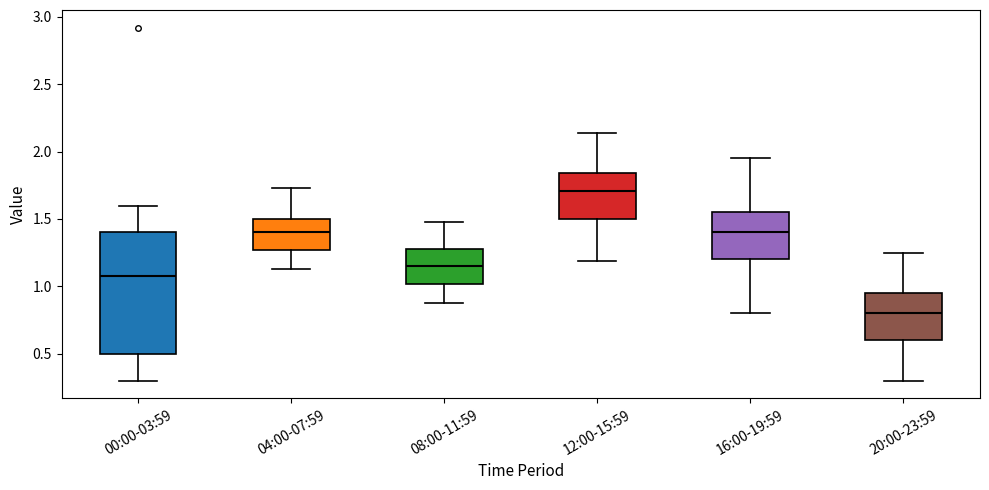

Reading left to right, read every box against the y-axis: the position of its median line, the range the box covers, and the ends of its whiskers. The values are not printed on the chart, so give them approximately, as read against the axis.

00:00-03:59: median 1.10, box 0.50 to 1.40, whiskers 0.30 to 1.60
04:00-07:59: median 1.40, box 1.25 to 1.50, whiskers 1.15 to 1.75
08:00-11:59: median 1.15, box 1.00 to 1.30, whiskers 0.90 to 1.50
12:00-15:59: median 1.70, box 1.50 to 1.85, whiskers 1.20 to 2.15
16:00-19:59: median 1.40, box 1.20 to 1.55, whiskers 0.80 to 1.95
20:00-23:59: median 0.80, box 0.60 to 0.95, whiskers 0.30 to 1.25